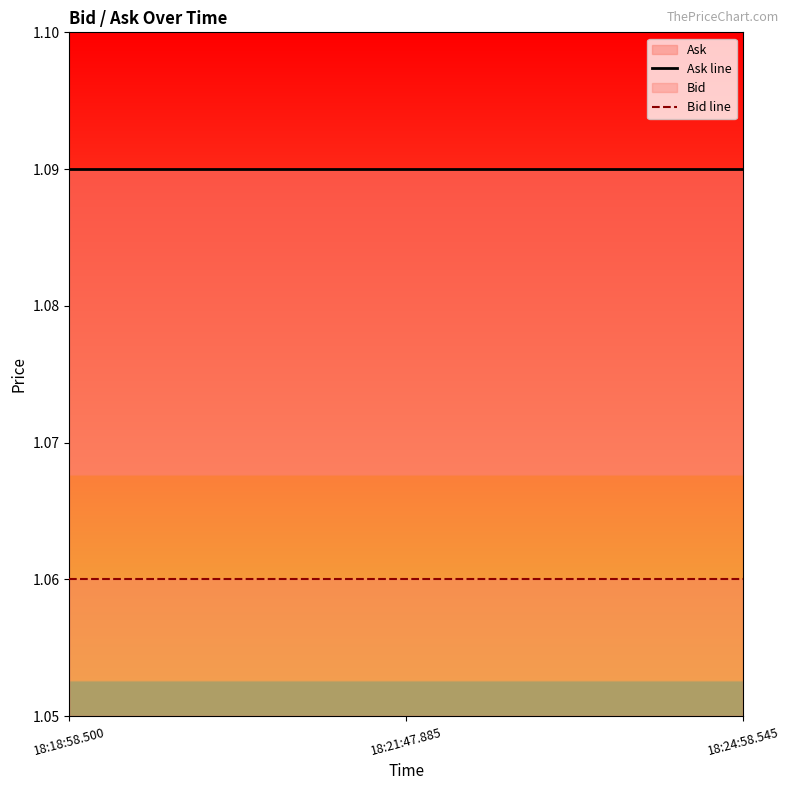

Which category has the lowest value across all series?

18:18:58.500